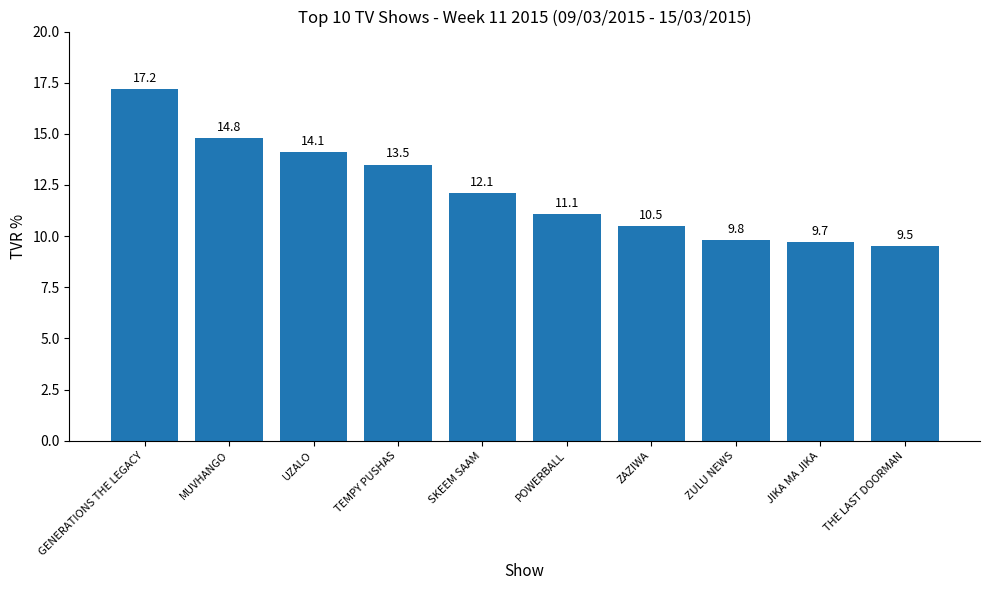

Between SKEEM SAAM and JIKA MA JIKA, which is larger?

SKEEM SAAM